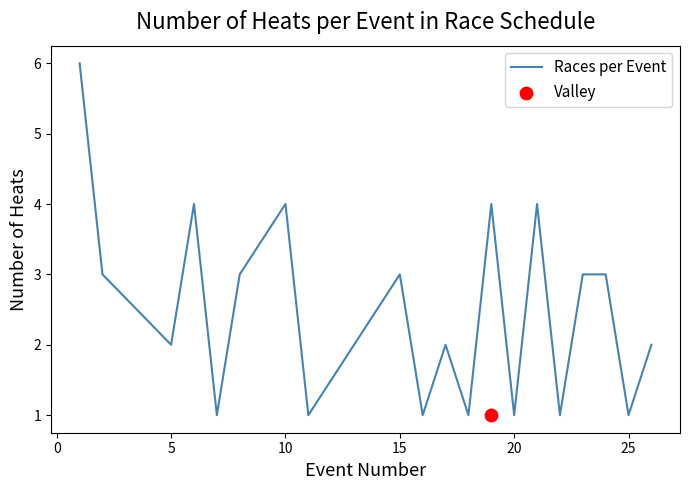

The value of Races per Event at 25 is 2. True or false?

False